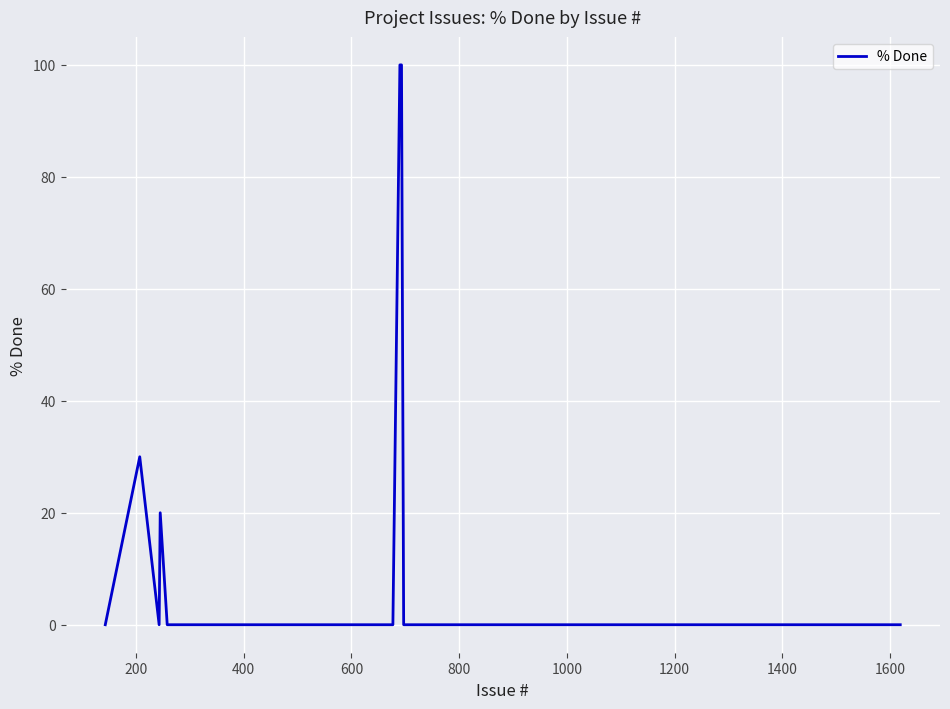

Reading left to right, list all the values displayed in this chart.

0	30	0	20	0	0	0	0	0	0	0	0	0	0	0	0	0	0	0	0	0	0	100	100	0	0	0	0	0	0	0	0	0	0	0	0	0	0	0	0